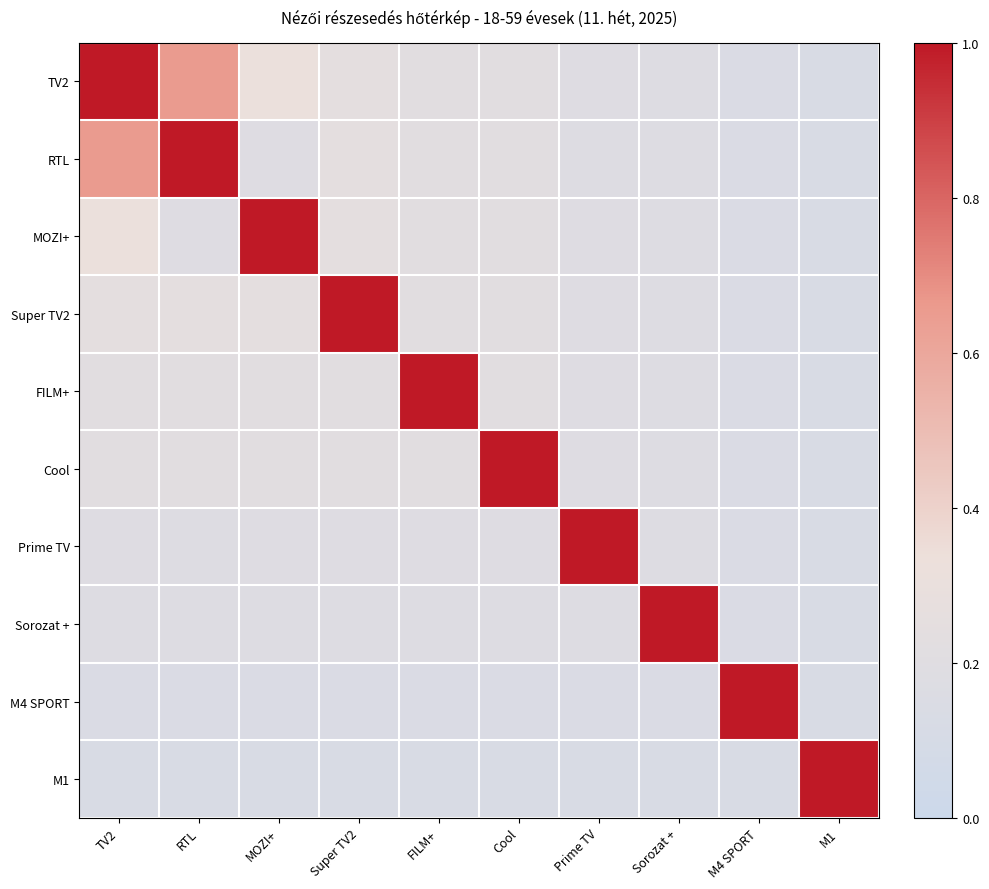

What is the spread (max minus min) of values at Super TV2?

0.9